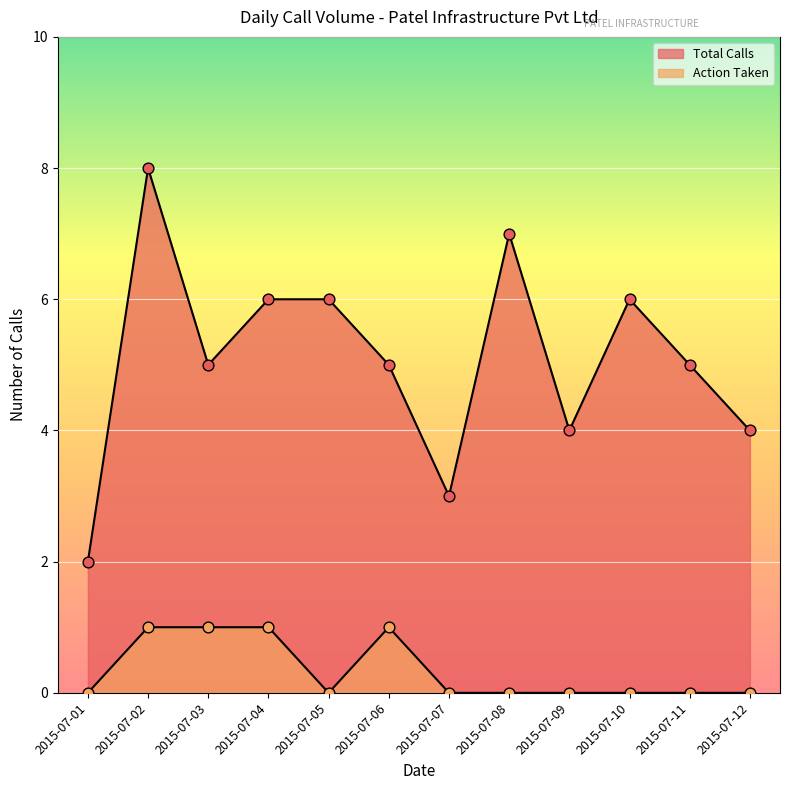

What are all the series names shown in the legend?

Total Calls, Action Taken